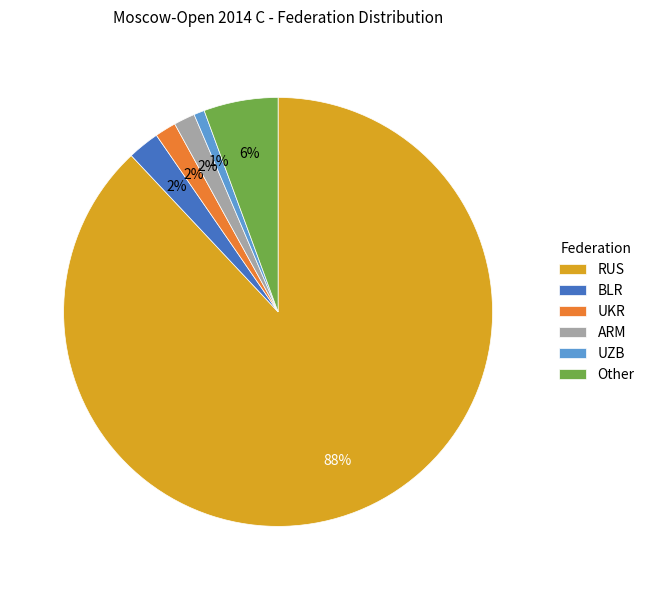

What percentage is the UZB slice, to the nearest percent?

1%